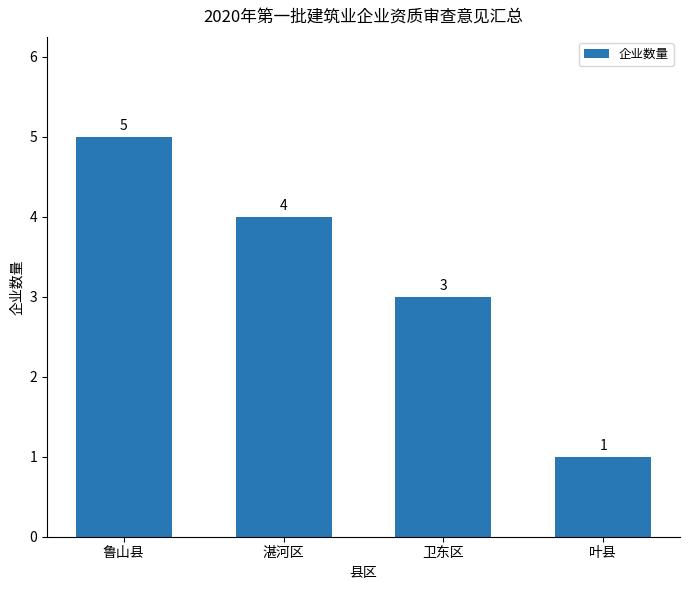

Which category has the highest value across all series?

鲁山县